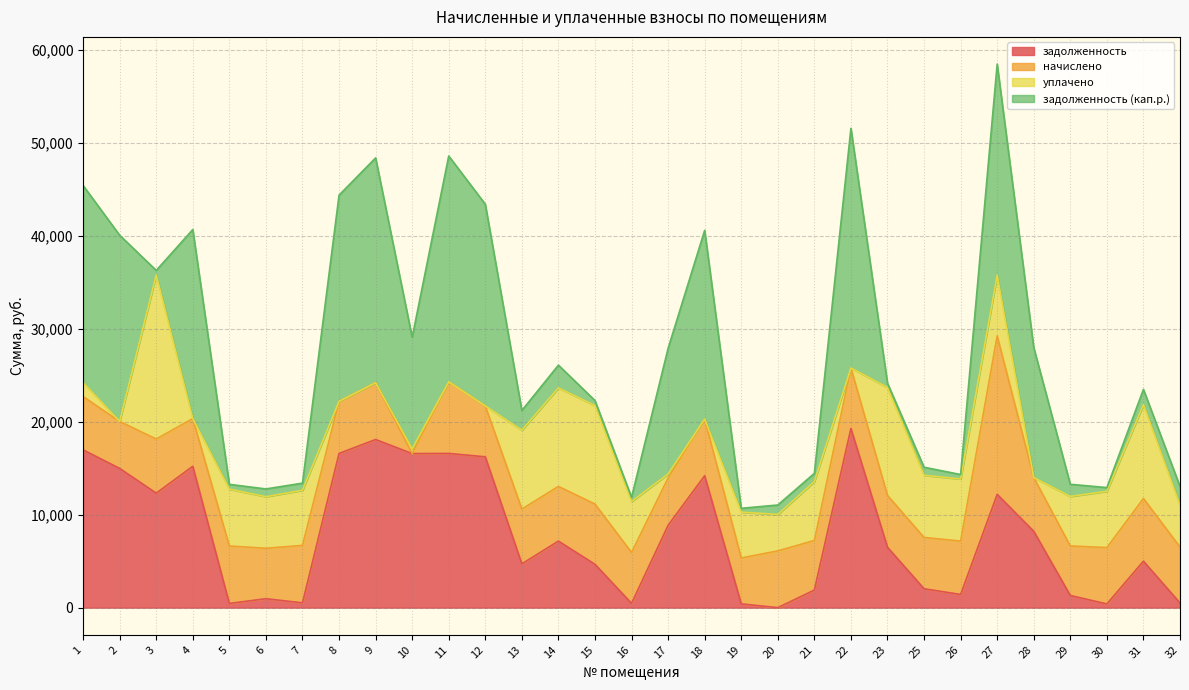

What is the sum of all задолженность values?

244602.4